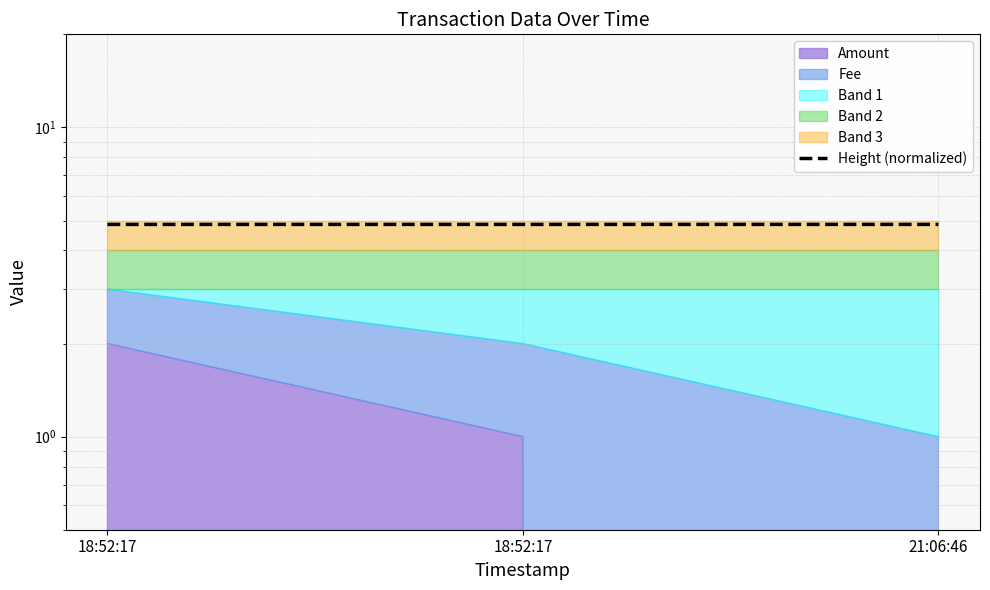

Which category has the highest value across all series?

21:06:46